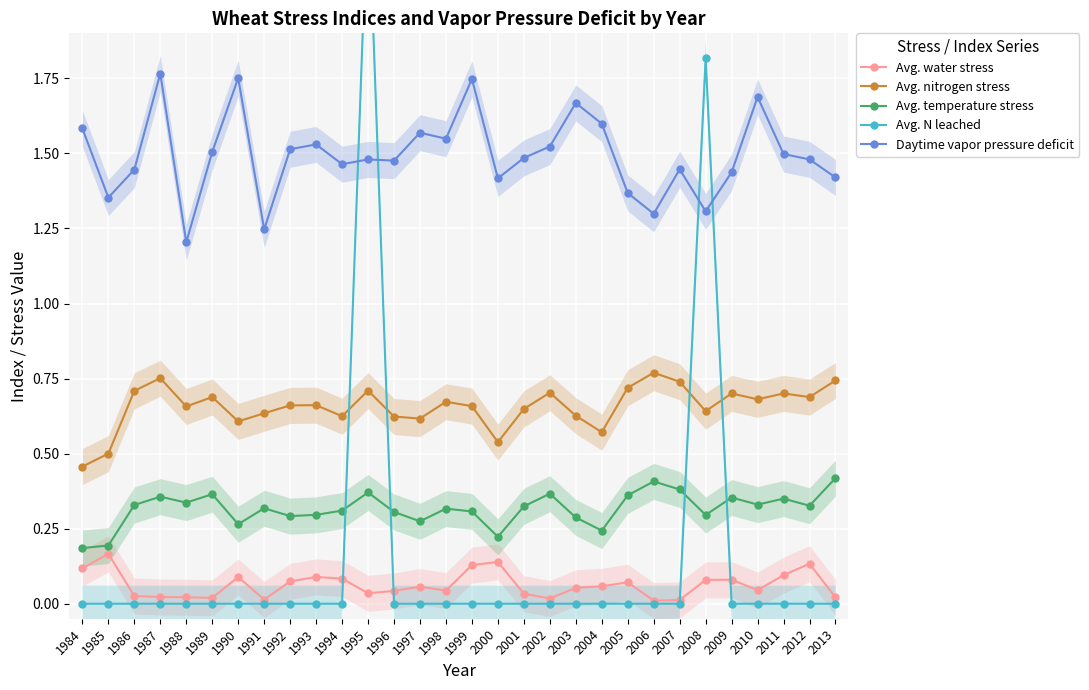

What is the sum of the Daytime vapor pressure deficit values at 2008 and 2007?

2.8